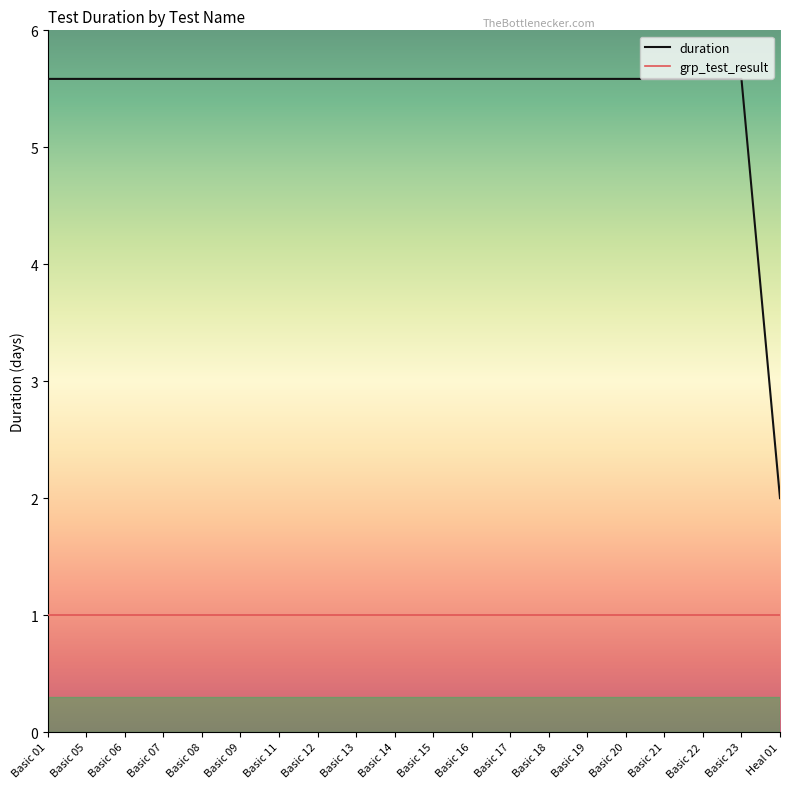

Reading right to left, transcribe all the data shown in this chart.

duration: 2.0	5.6	5.6	5.6	5.6	5.6	5.6	5.6	5.6	5.6	5.6	5.6	5.6	5.6	5.6	5.6	5.6	5.6	5.6	5.6
grp_test_result: 1.0	1.0	1.0	1.0	1.0	1.0	1.0	1.0	1.0	1.0	1.0	1.0	1.0	1.0	1.0	1.0	1.0	1.0	1.0	1.0